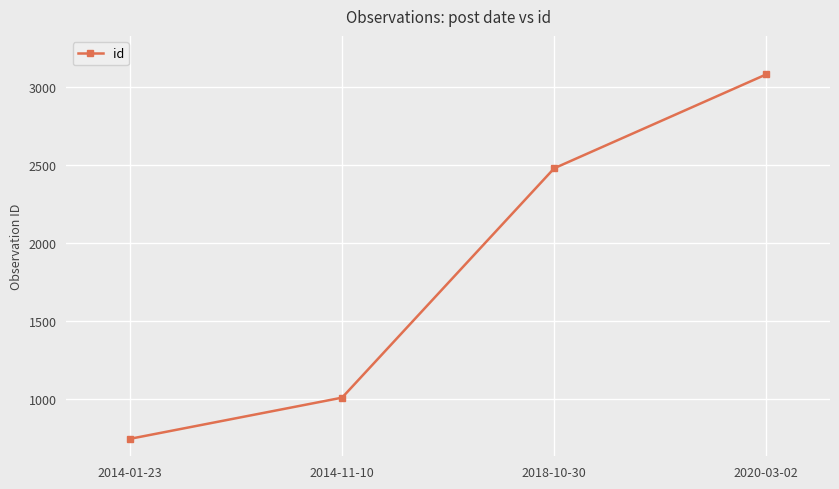

List the labels in order of value, largest first.

2020-03-02, 2018-10-30, 2014-11-10, 2014-01-23